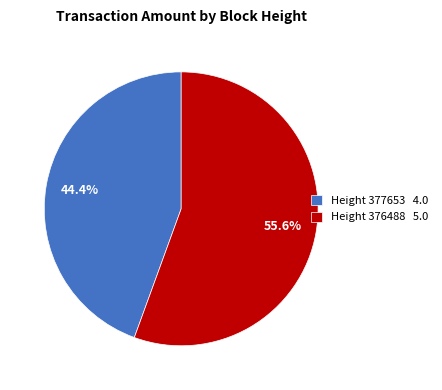

Approximately how many times larger is the value at Height 377653 4.0 compared to Height 376488 5.0?

0.8